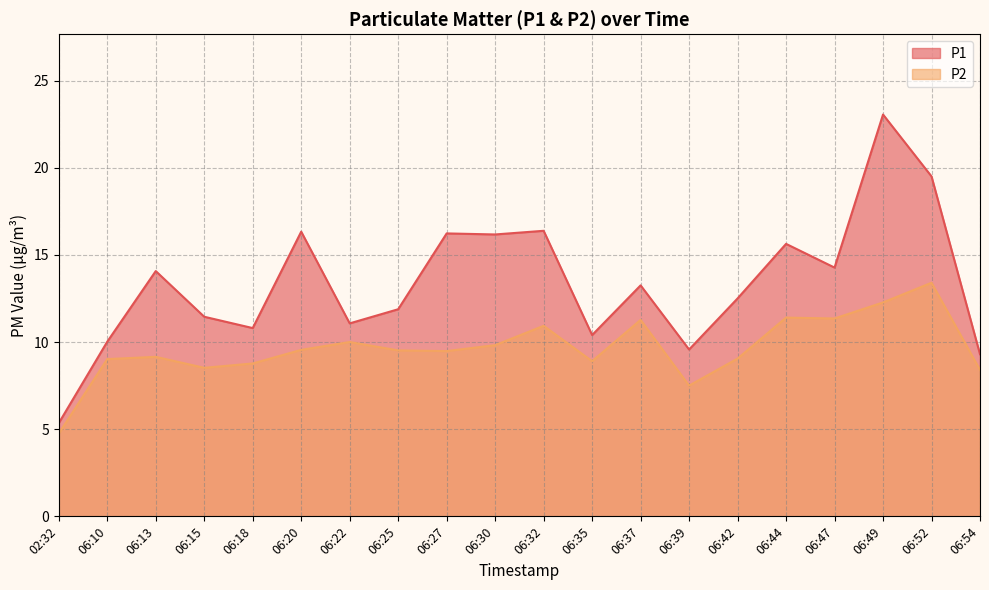

Reading left to right, list all the values displayed in this chart.

P1: 5.3	10.0	14.1	11.4	10.8	16.3	11.1	11.9	16.2	16.2	16.4	10.4	13.2	9.6	12.5	15.6	14.3	23.1	19.5	9.3
P2: 4.8	9.0	9.2	8.5	8.8	9.6	10.0	9.5	9.5	9.8	10.9	8.9	11.3	7.5	9.1	11.4	11.3	12.3	13.4	8.4